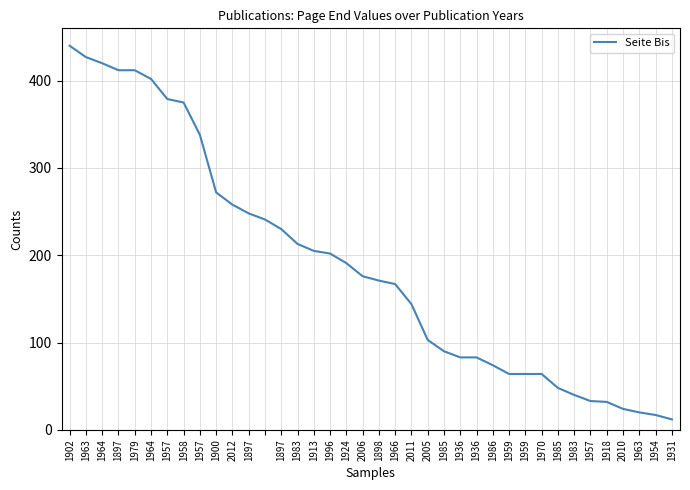

What is the sum of all values?

7174